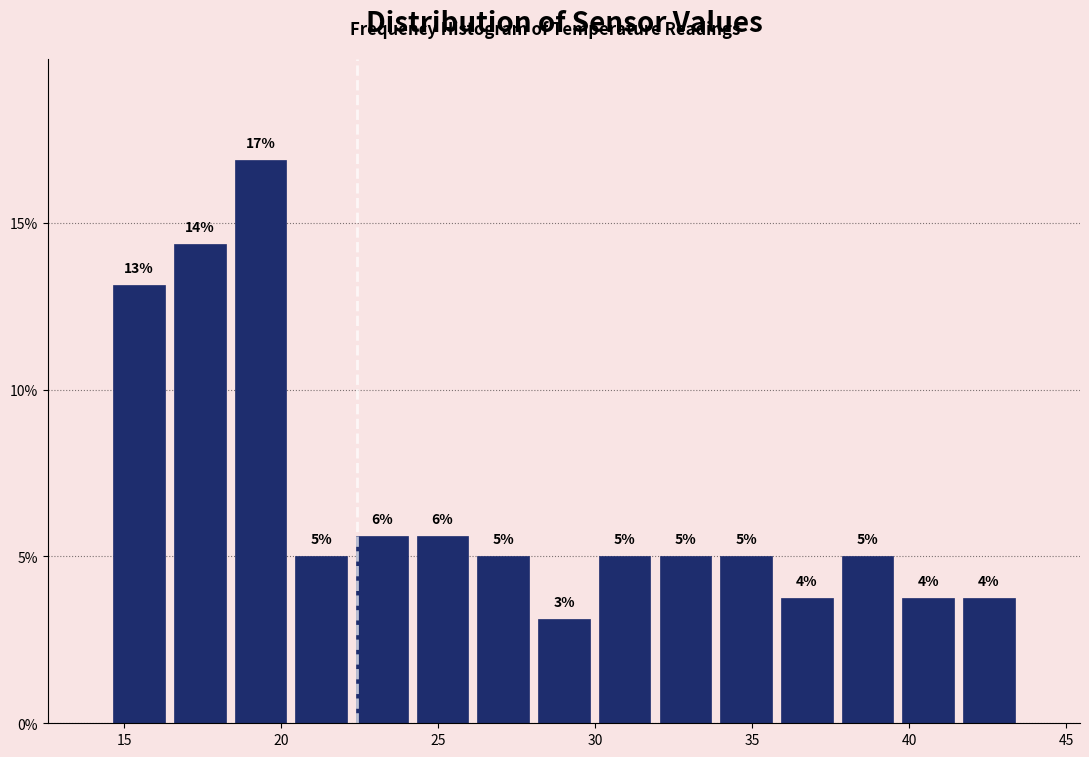

Read against the x-axis, roughly where is the centre of the tallest bar?

19.5